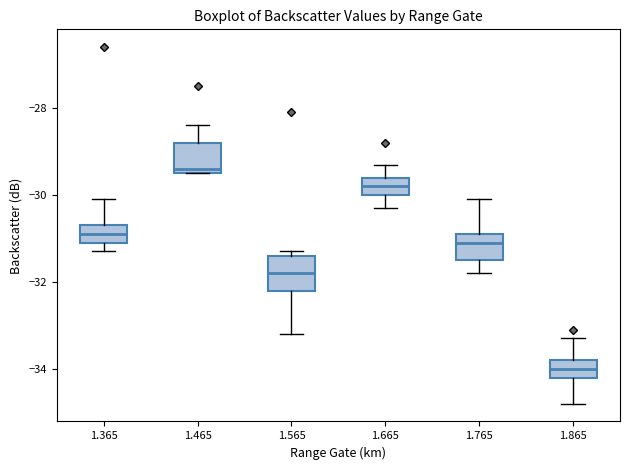

Reading left to right, read every box against the y-axis: the position of its median line, the range the box covers, and the ends of its whiskers. The values are not printed on the chart, so give them approximately, as read against the axis.

1.365: median -30.8, box -31.0 to -30.6, whiskers -31.2 to -30.0
1.465: median -29.4 (just above the box's lower edge), box -29.4 to -28.8, whiskers -29.4 to -28.4
1.565: median -31.8, box -32.2 to -31.4, whiskers -33.2 to -31.2
1.665: median -29.8, box -30.0 to -29.6, whiskers -30.2 to -29.2
1.765: median -31.0, box -31.4 to -30.8, whiskers -31.8 to -30.0
1.865: median -34.0, box -34.2 to -33.8, whiskers -34.8 to -33.2